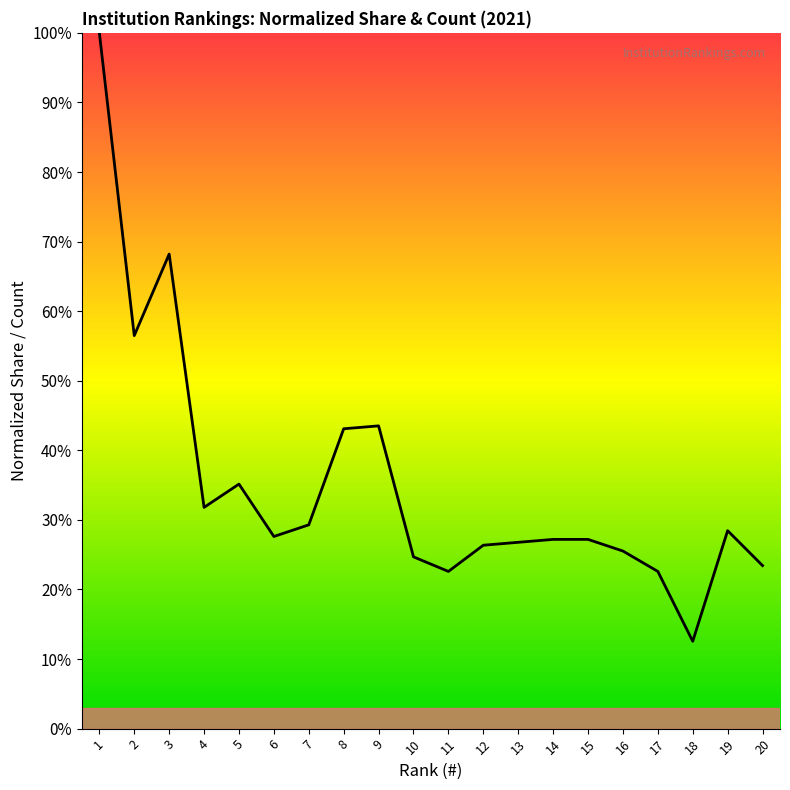

What is the difference between the maximum and minimum values?

87.4